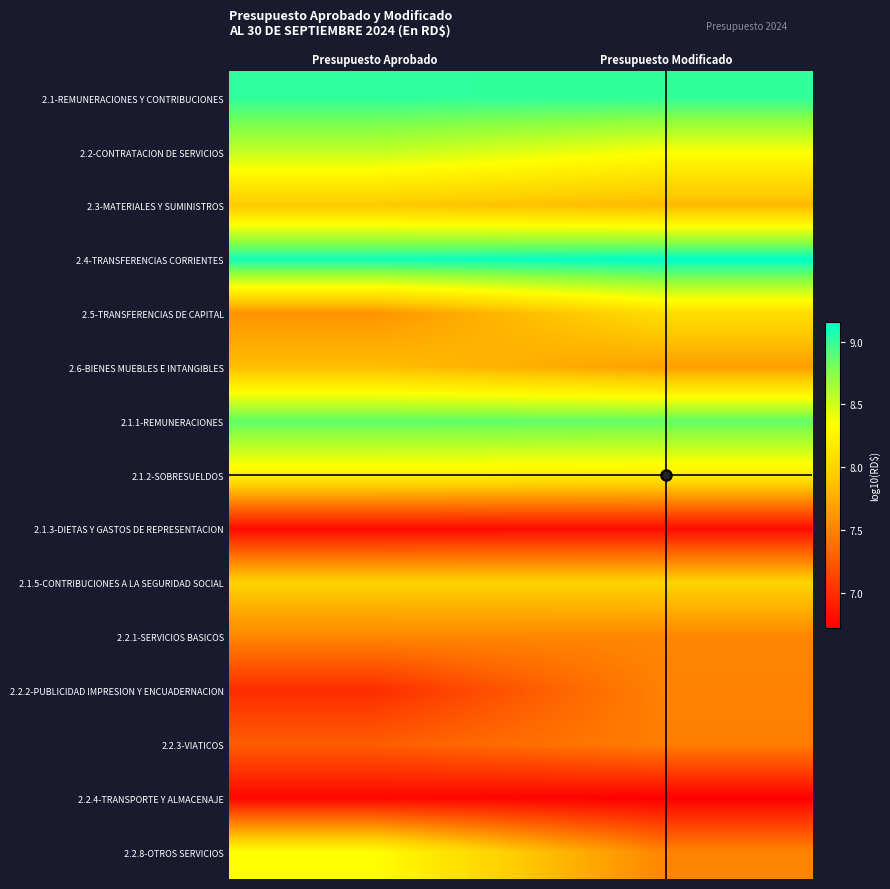

At which category does the chart reach its peak across all series?

Presupuesto Modificado